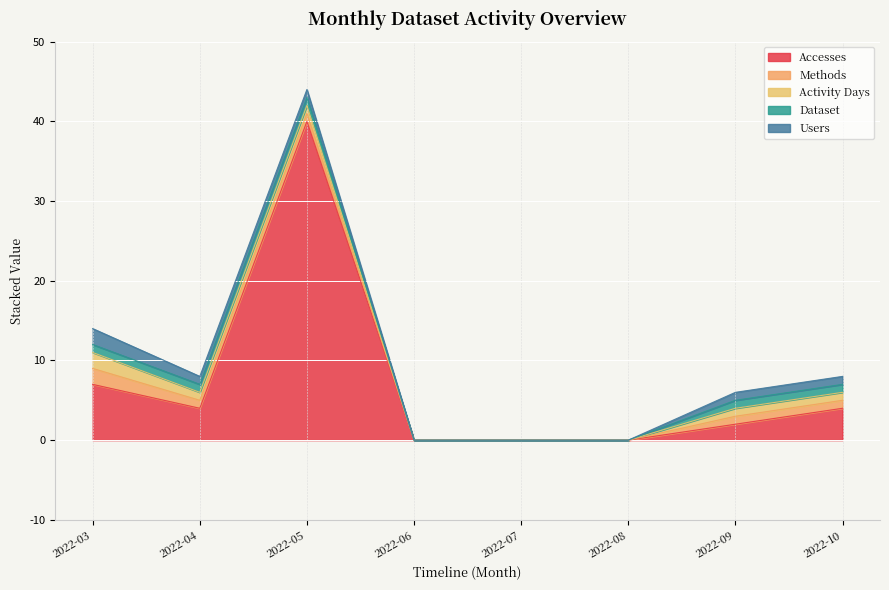

True or false: Users and Methods intersect in this chart.

False